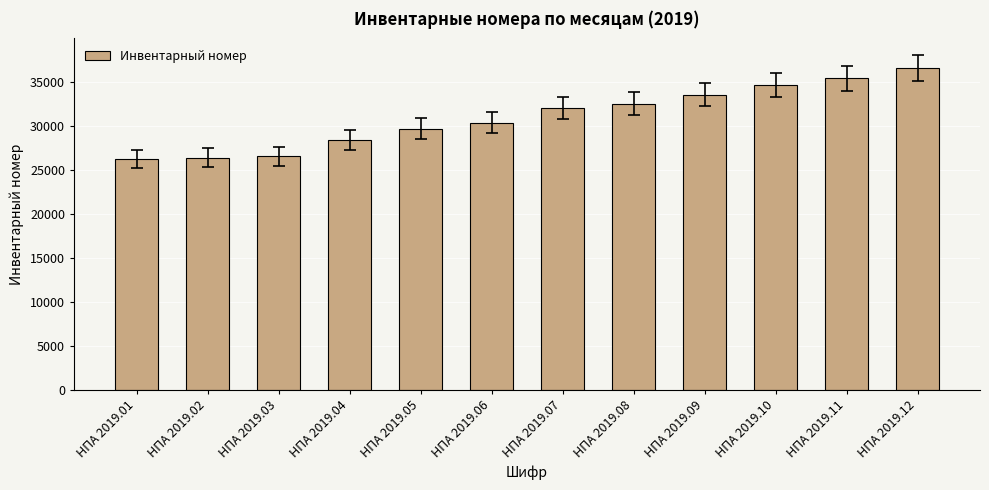

Is it true that the value at НПА 2019.06 is 9747?

False